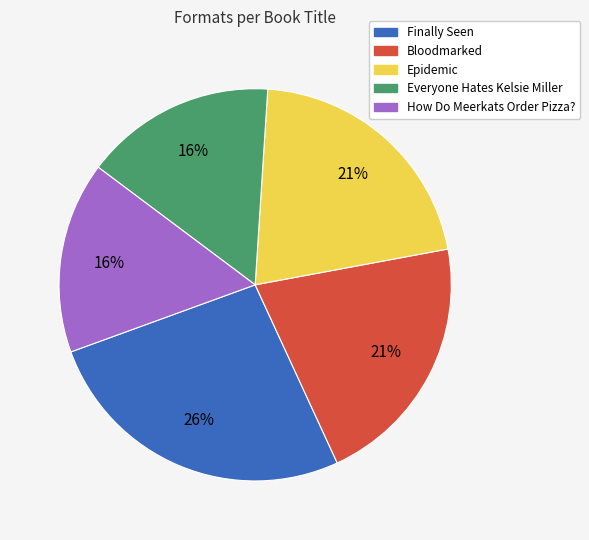

Is there any slice that represents more than half of the pie?

No